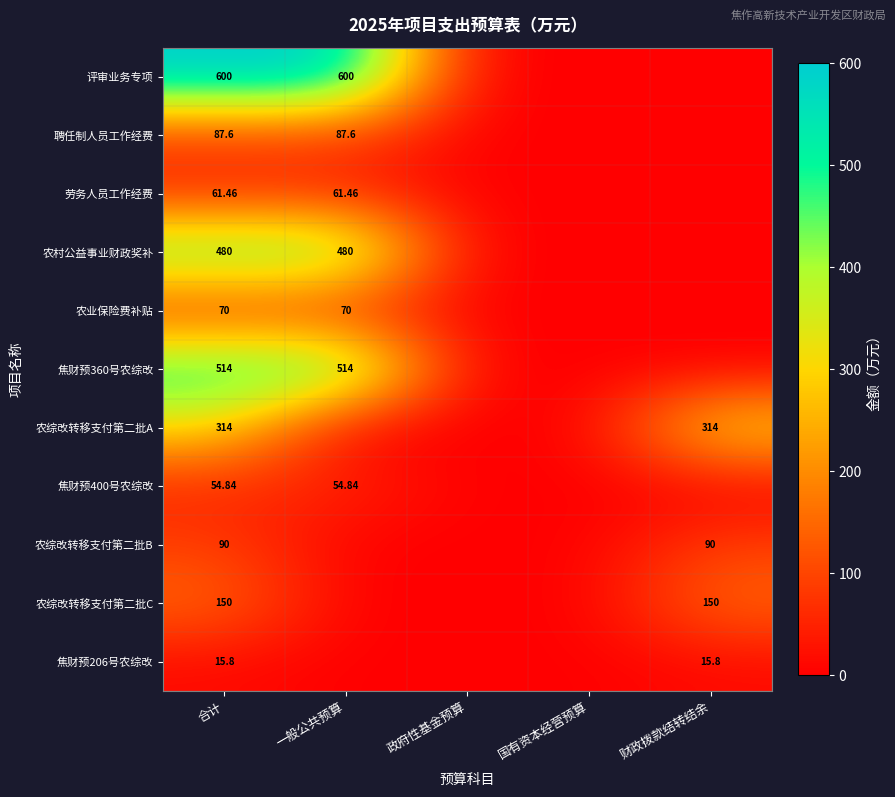

What is the sum of all 农业保险费补贴 values?

140.0